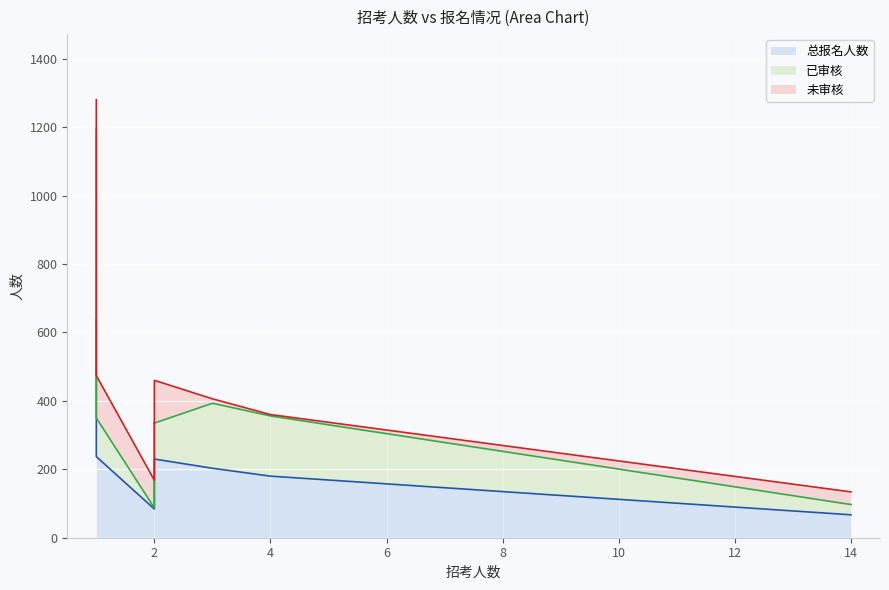

How many lines are shown in the chart?

3